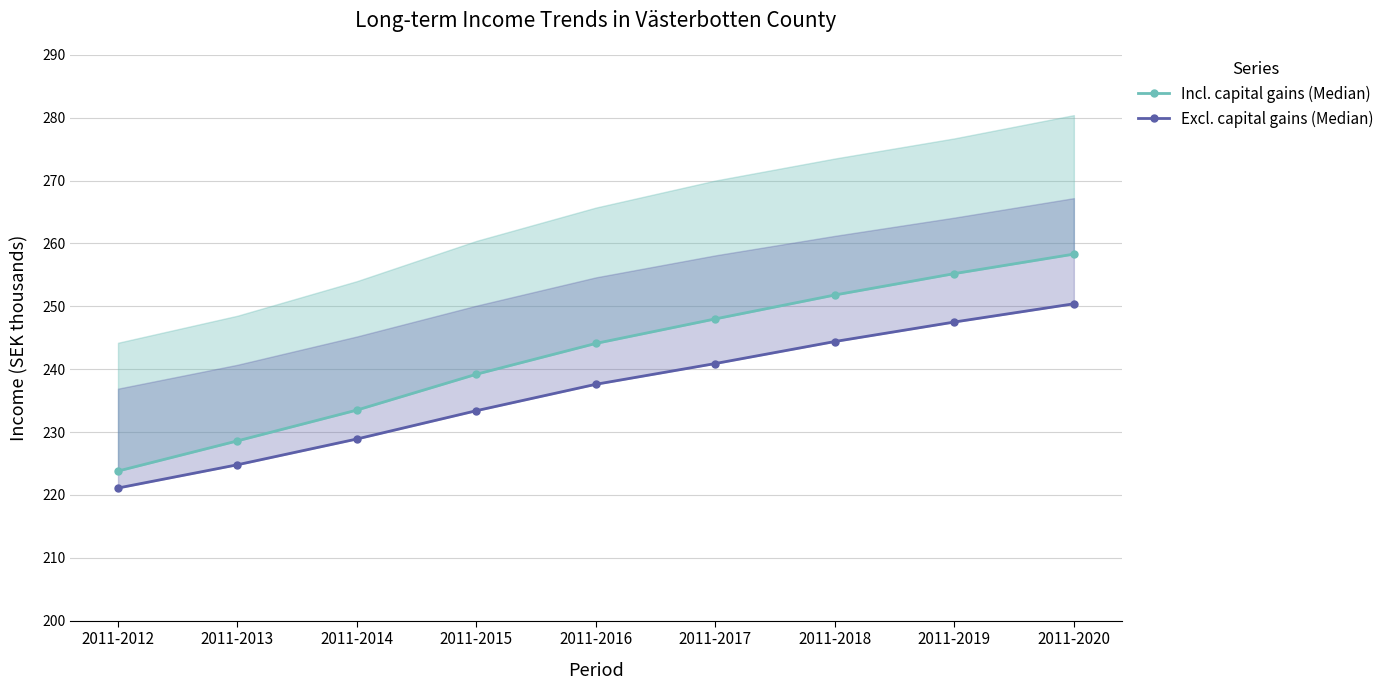

True or false: Excl. capital gains (Median) and Incl. capital gains (Median) cross at least once.

False